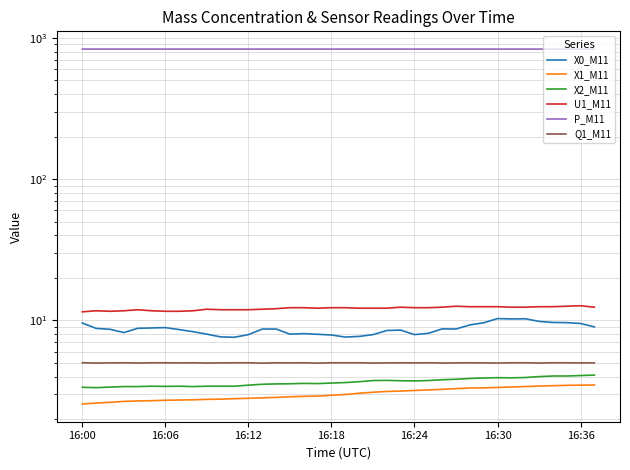

What is the sum of all X0_M11 values?

330.2